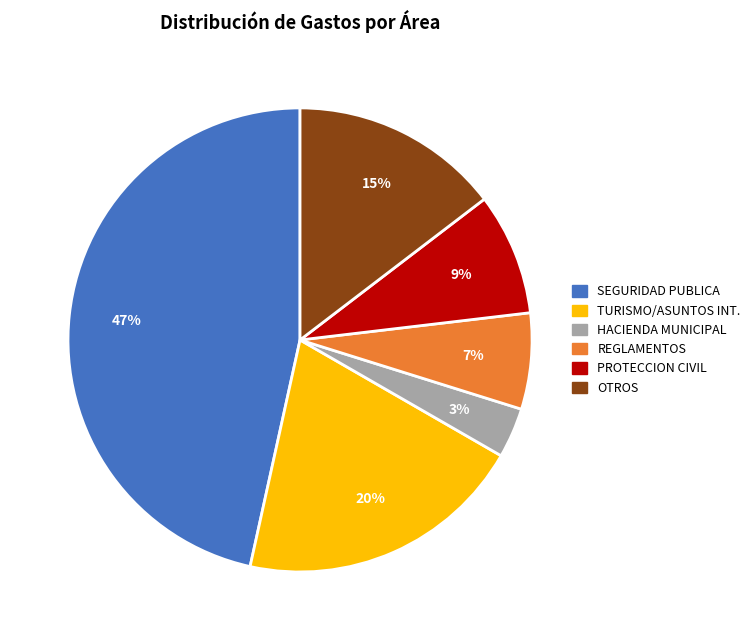

The SEGURIDAD PUBLICA (CONSEJO) slice represents 3% of the pie. True or false?

False